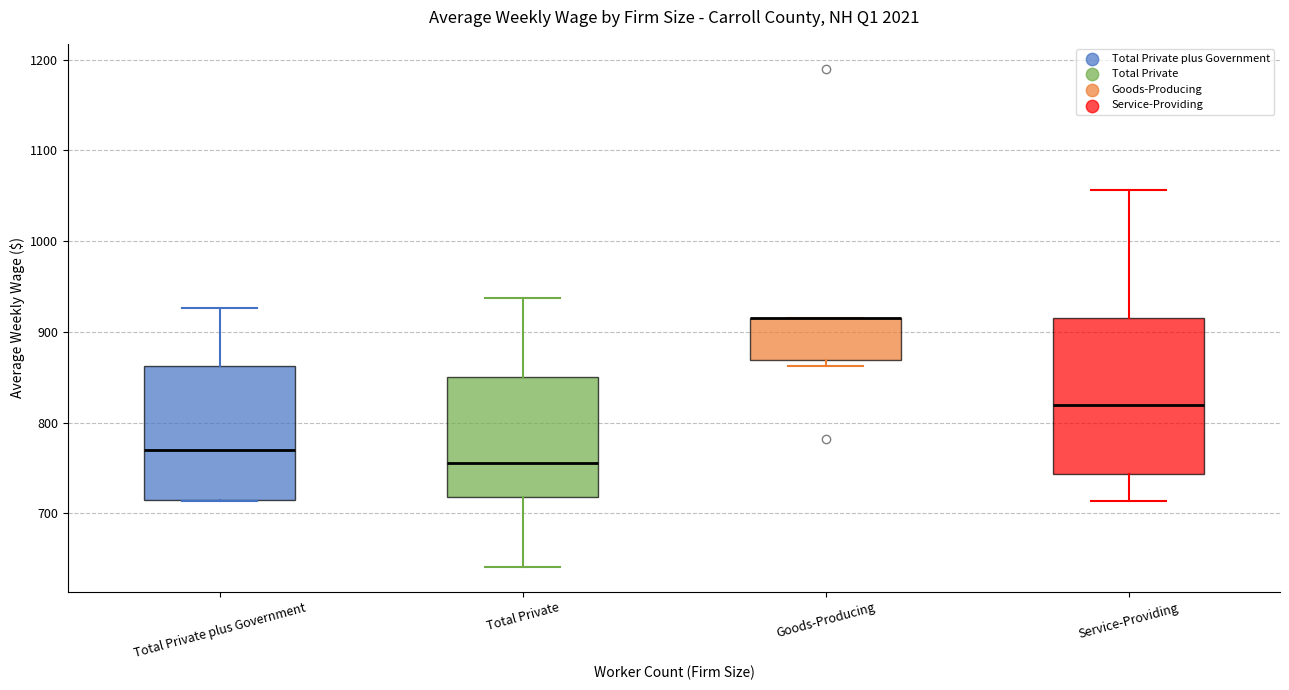

Comparing the boxes themselves (not the whiskers), which one is the tallest?

Service-Providing